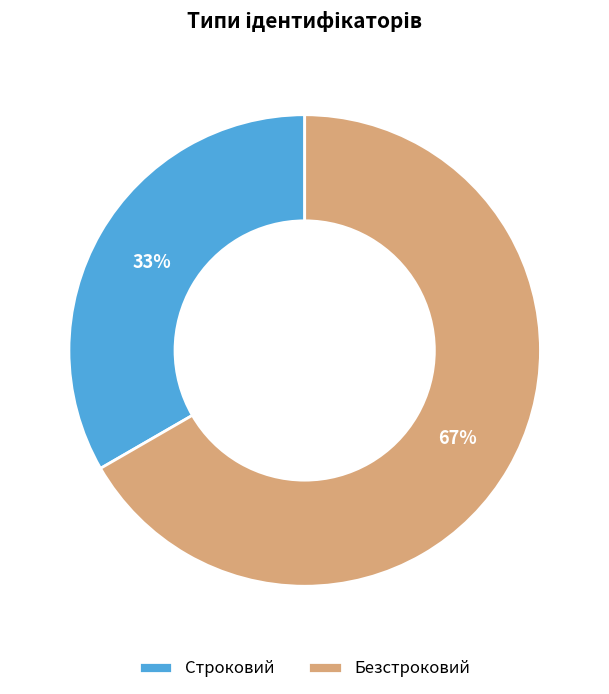

Do Строковий and Безстроковий together represent more than half of the pie?

Yes